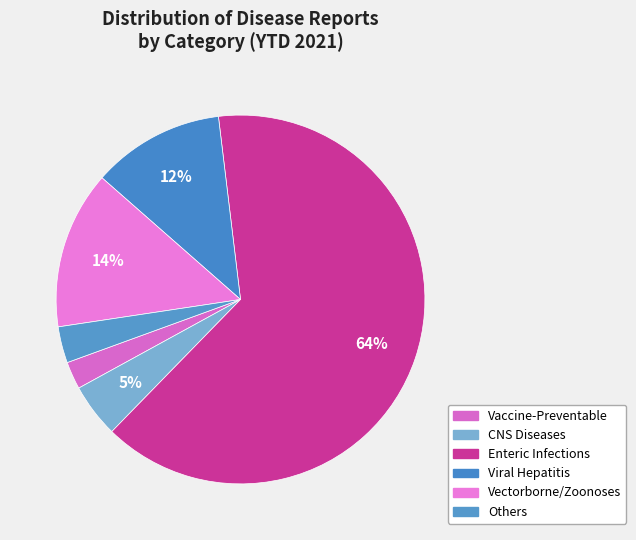

How many segments does this pie chart have?

6